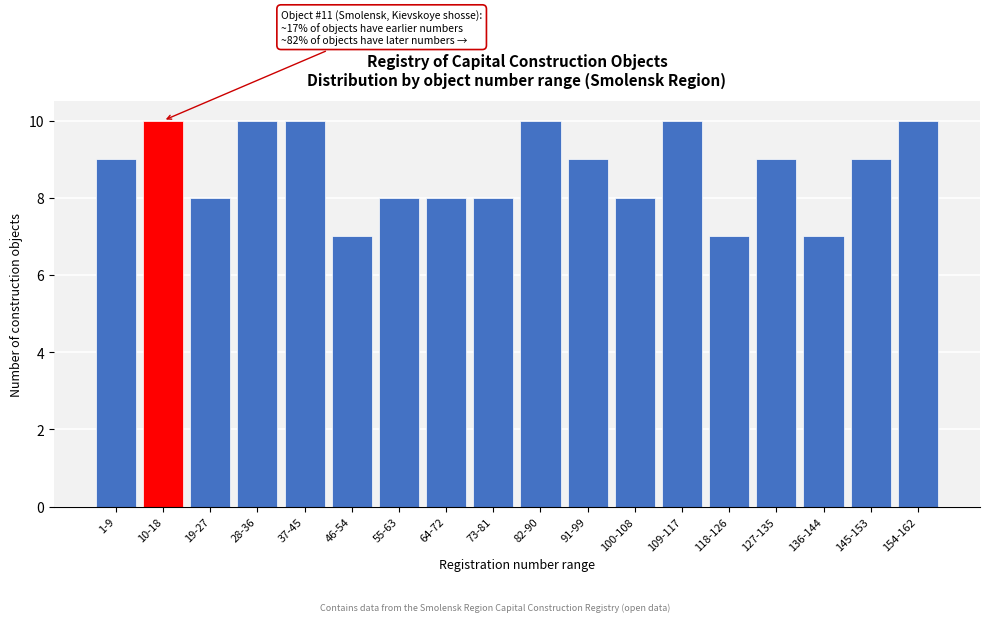

Reading left to right, transcribe all the data shown in this chart.

1-9=9	10-18=10	19-27=8	28-36=10	37-45=10	46-54=7	55-63=8	64-72=8	73-81=8	82-90=10	91-99=9	100-108=8	109-117=10	118-126=7	127-135=9	136-144=7	145-153=9	154-162=10